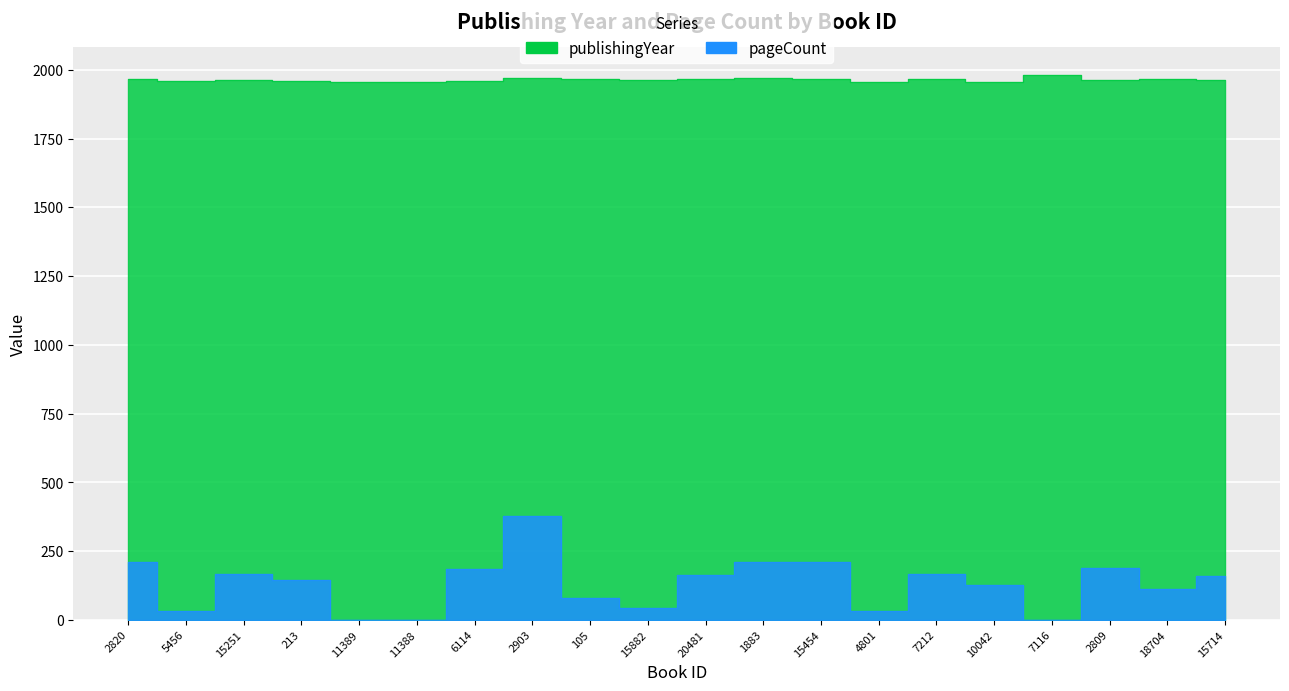

List the series in order of their peak value, highest first.

publishingYear, pageCount